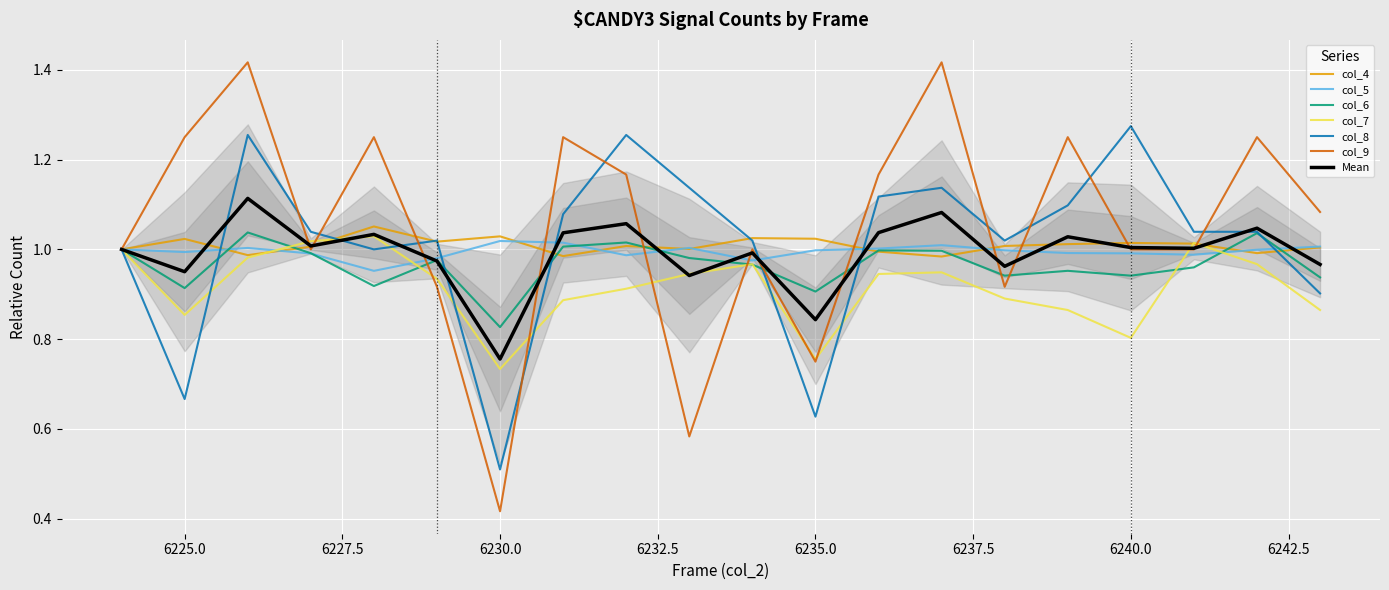

True or false: col_9 has more than 0 points higher than both neighbors.

True